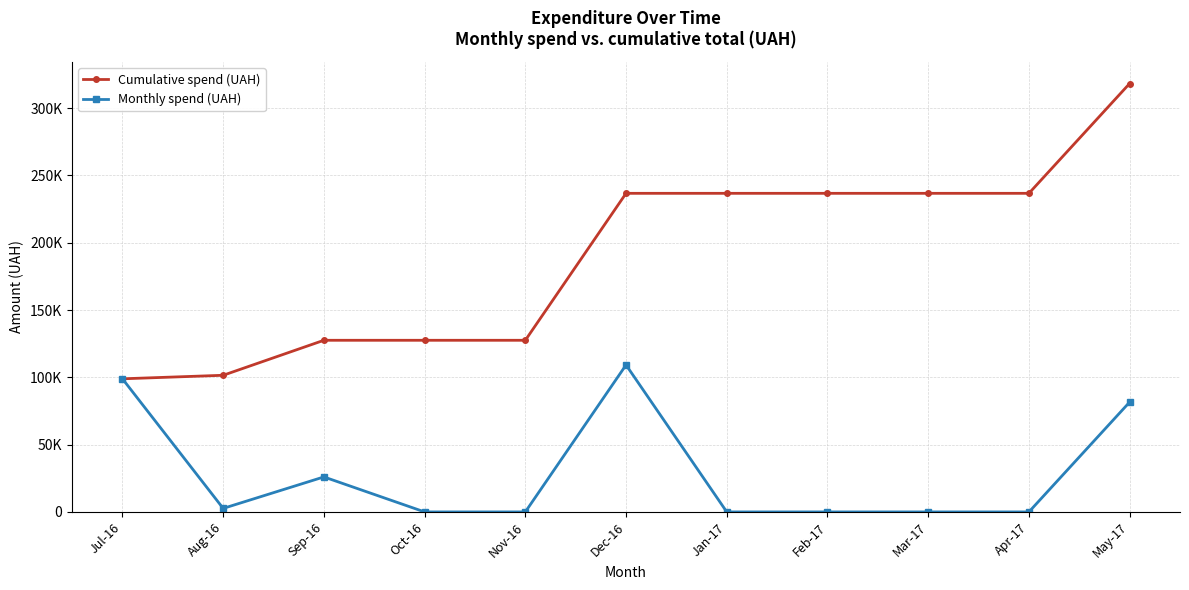

At which label does Cumulative spend (UAH) first exceed 236693?

Dec-16